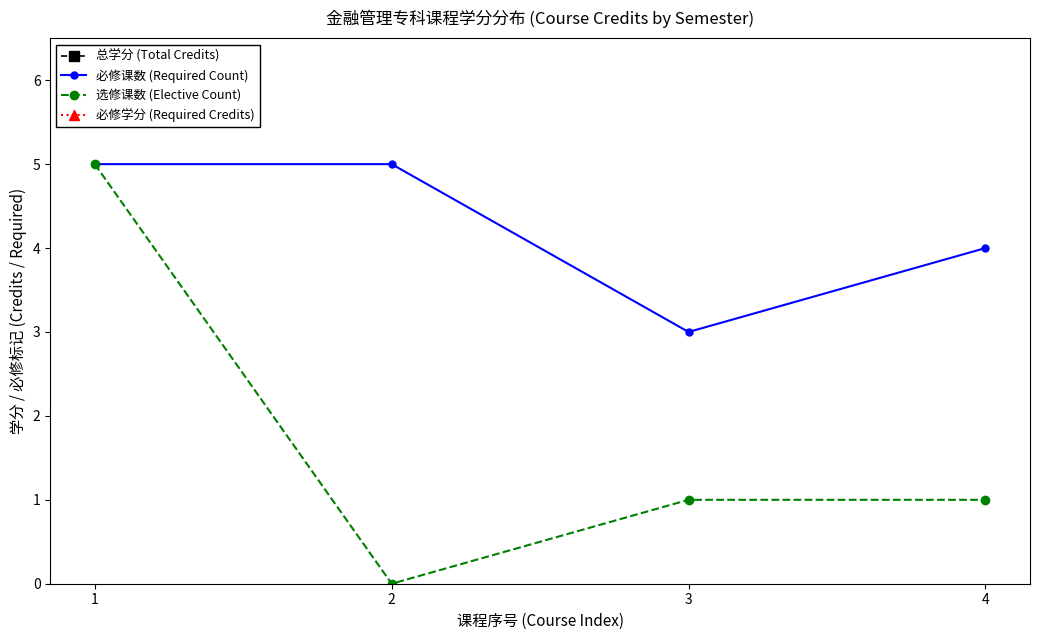

Between 1 and 3, which series saw the biggest shift?

总学分 (Total Credits)